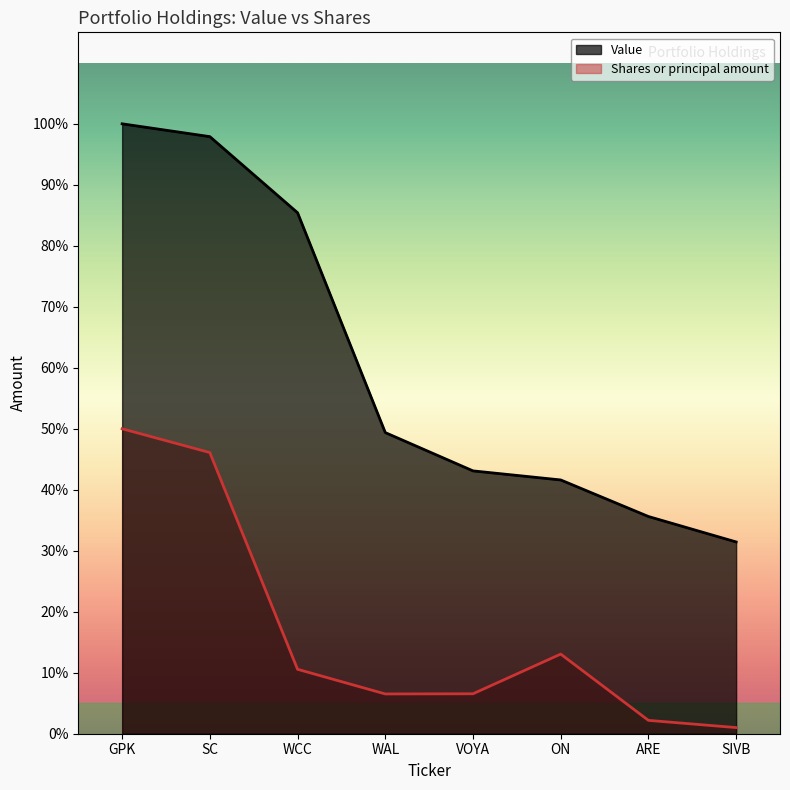

How many interior local valleys does the Shares or principal amount series have?

1